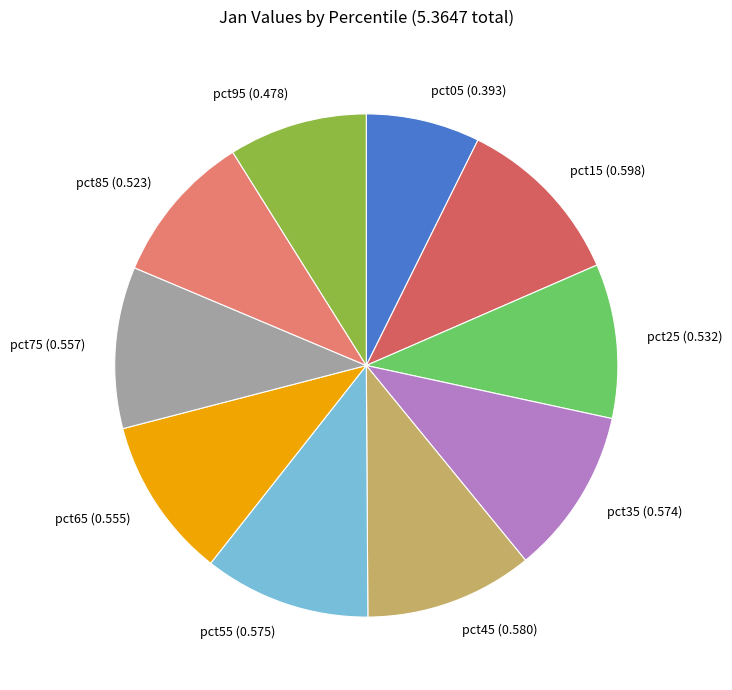

Do pct85 and pct15 together represent more than half of the pie?

No